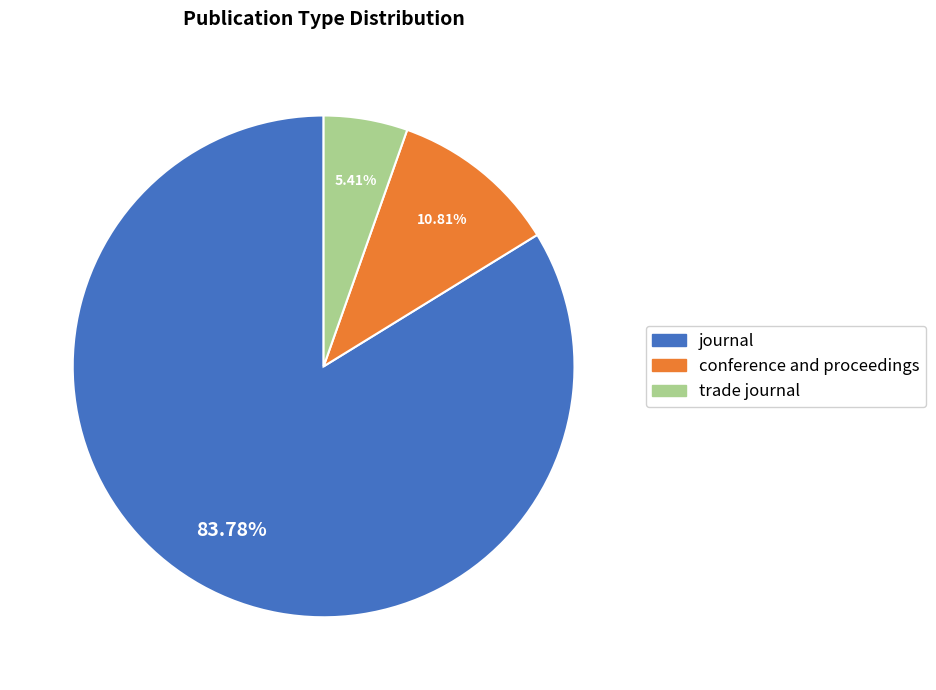

What percentage is the conference and proceedings slice, to the nearest percent?

11%